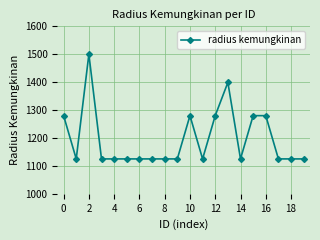

Is this an area chart (filled region under the line)?

No